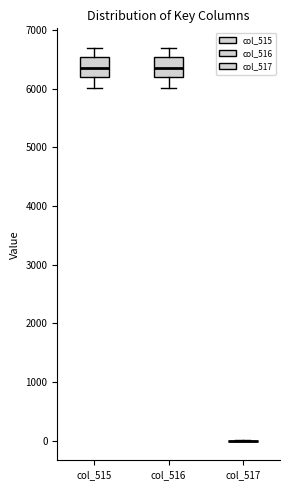

Reading left to right, transcribe this box plot: for each box, give where its median line is, the range the box spans, and where its two whiskers end, as read against the y-axis. The values are not printed on the chart, so give them approximately, as read against the axis.

col_515: median 6400, box 6200 to 6500, whiskers 6000 to 6700
col_516: median 6400, box 6200 to 6500, whiskers 6000 to 6700
col_517: box collapsed to a line at 0, whiskers 0 to 0